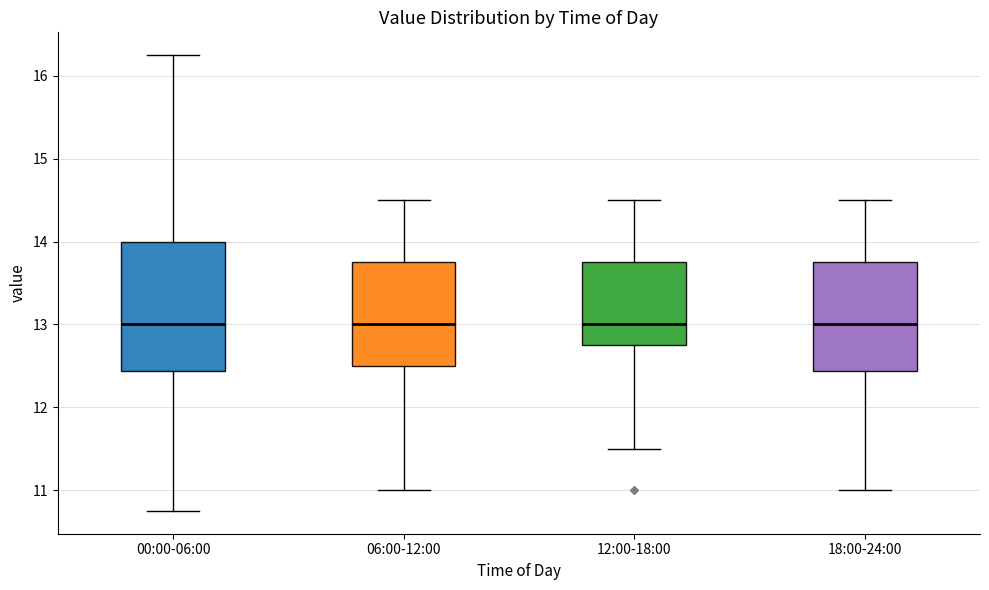

Reading left to right, read every box against the y-axis: the position of its median line, the range the box covers, and the ends of its whiskers. The values are not printed on the chart, so give them approximately, as read against the axis.

00:00-06:00: median 13.0, box 12.4 to 14.0, whiskers 10.8 to 16.3
06:00-12:00: median 13.0, box 12.5 to 13.8, whiskers 11.0 to 14.5
12:00-18:00: median 13.0, box 12.8 to 13.8, whiskers 11.5 to 14.5
18:00-24:00: median 13.0, box 12.4 to 13.8, whiskers 11.0 to 14.5